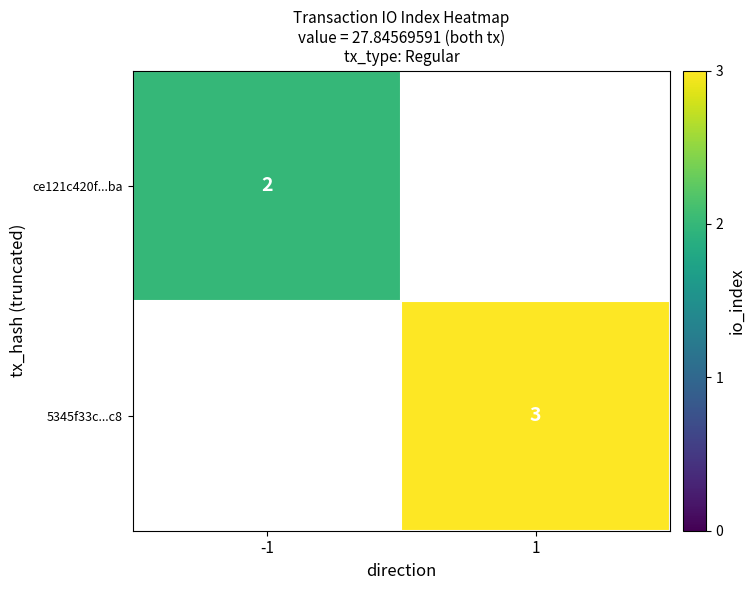

True or false: 5345f33c...c8 has a value of 5 at 1.

False